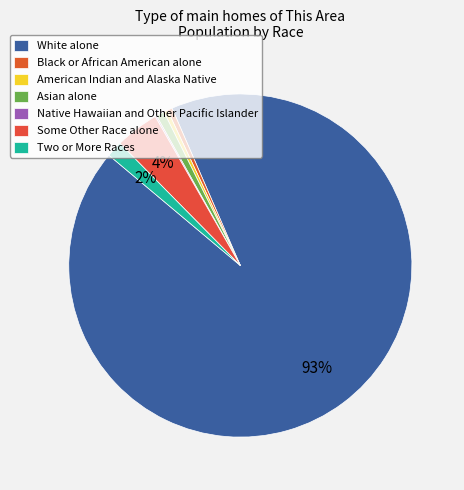

To the nearest percent, what is the average slice percentage?

14%